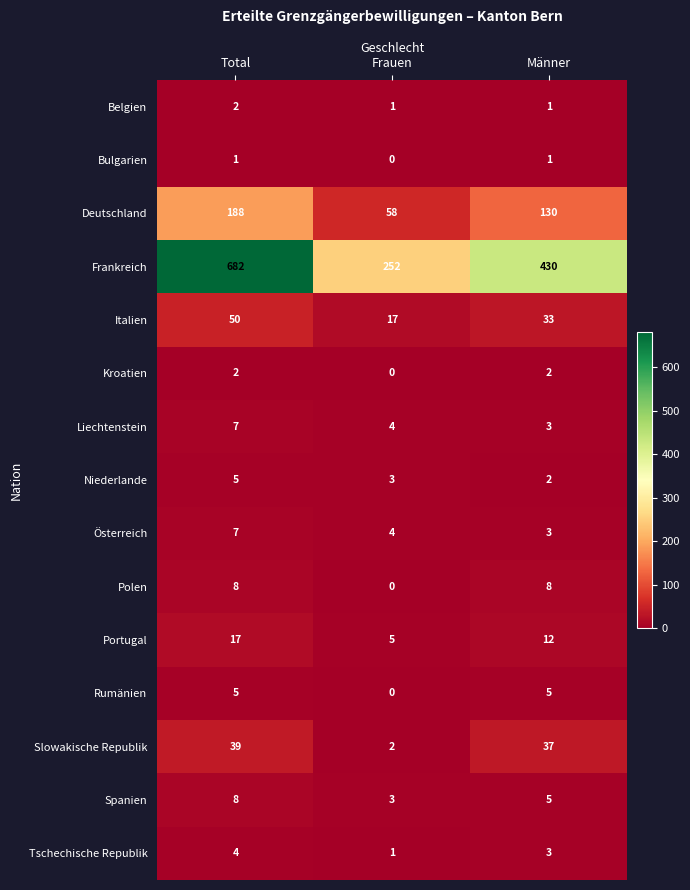

At which category is the sum across all series the highest?

Total